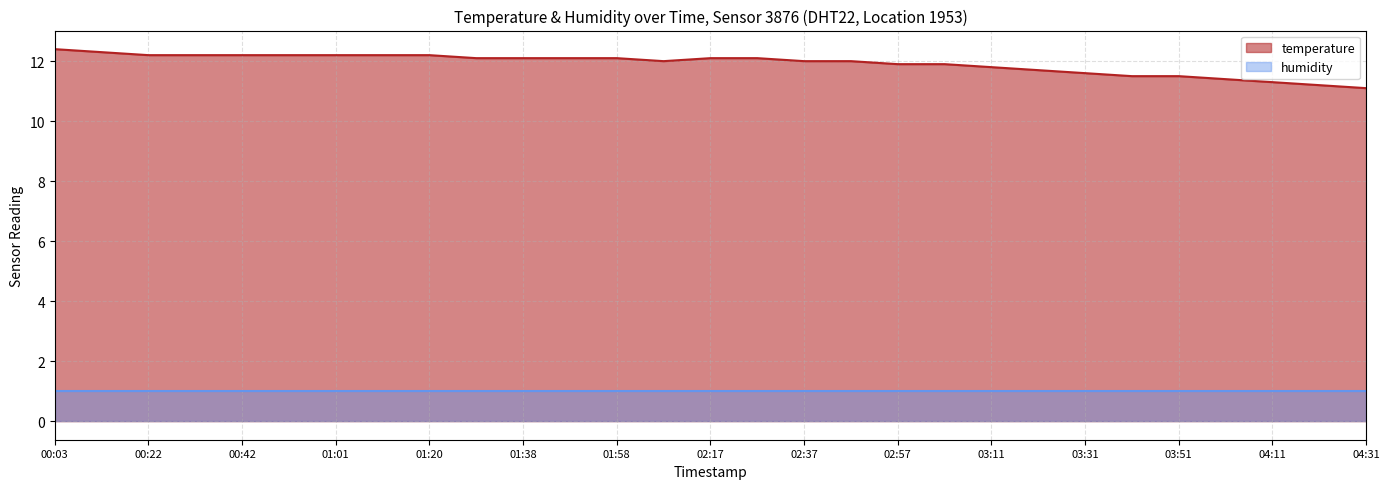

Is it true that the value at 01:58 is 21.6?

False